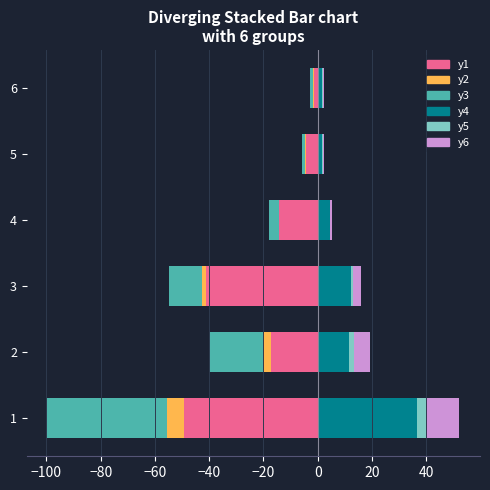

The value of Total Calc Imp at 1 is 21.3. True or false?

False